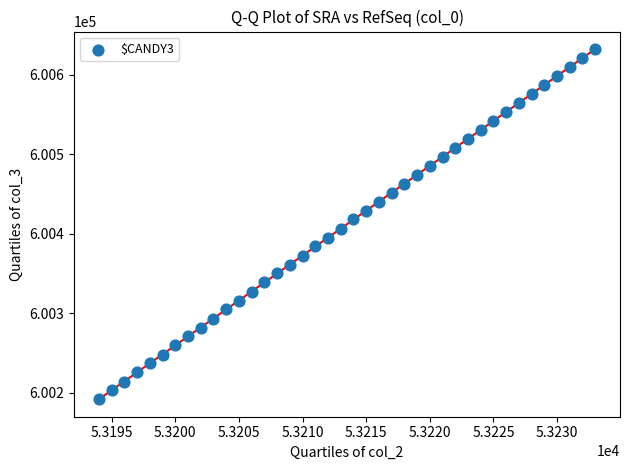

What is the range of X values (max minus min)?

39